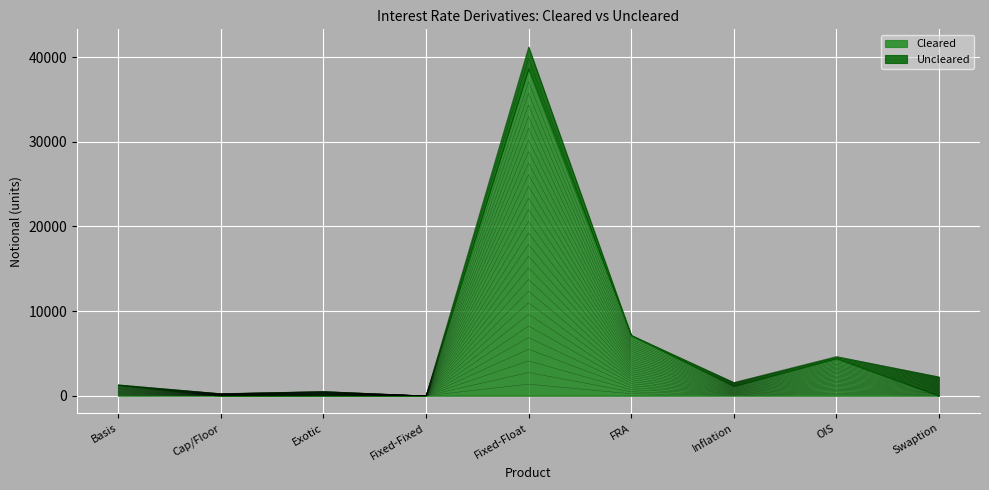

True or false: the data shows 371.7 at Inflation.

True